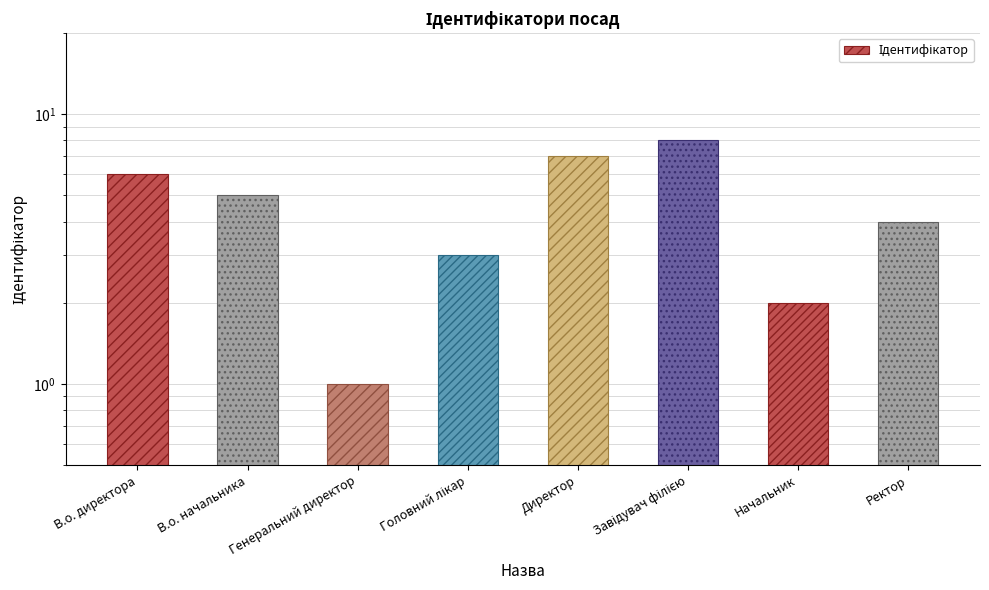

What is the smallest value displayed?

1